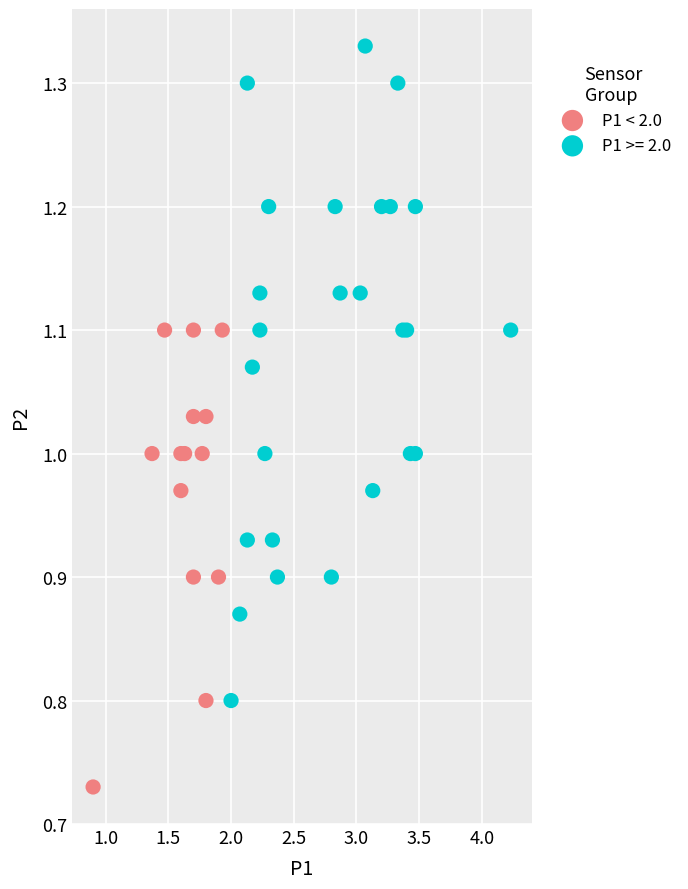

Which series reaches the maximum Y coordinate?

P1 >= 2.0